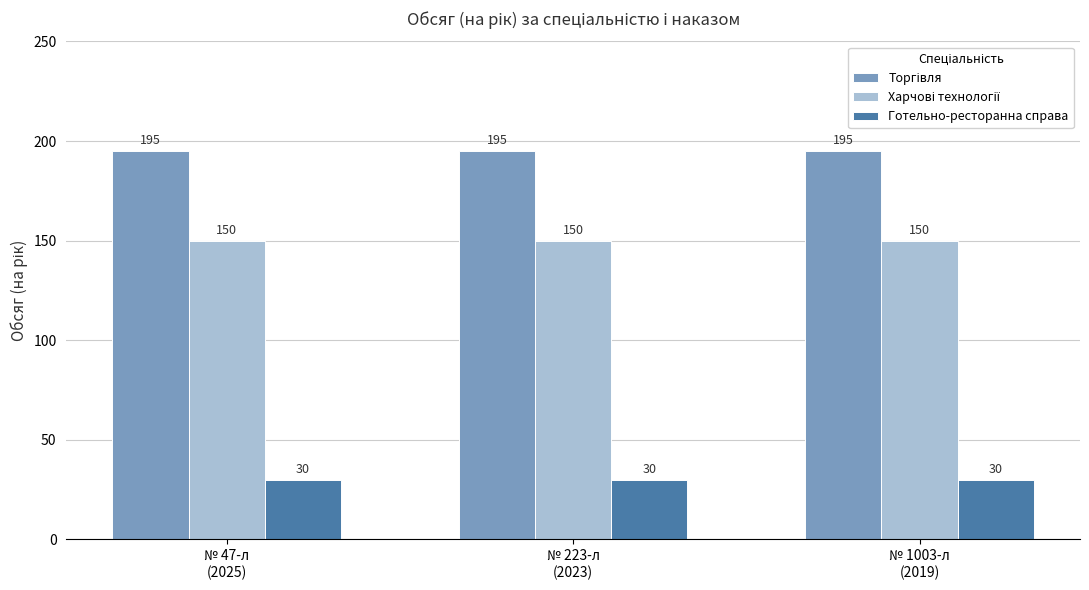

What is the minimum value shown in the chart?

30